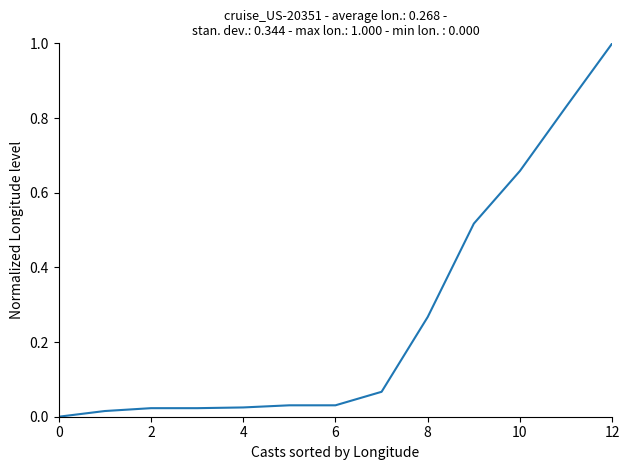

What is the difference between the maximum and minimum values?

1.0